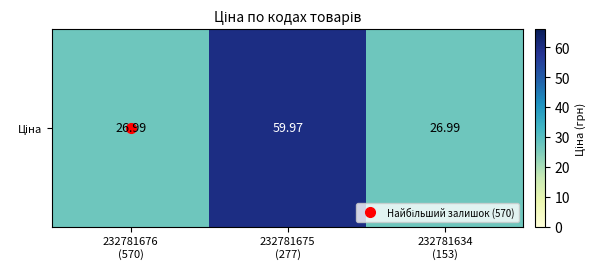

What is the ratio of the value at 232781634
(153) to the value at 232781675
(277)?

0.5